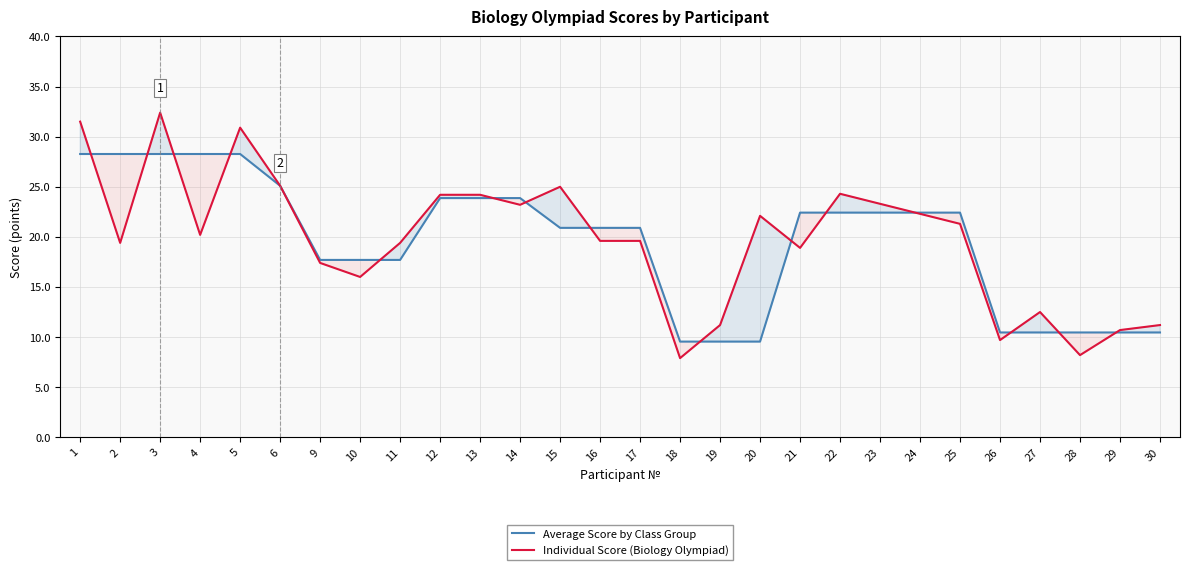

What is the value of the Average Score by Class Group point at the 13th from the left?

20.9